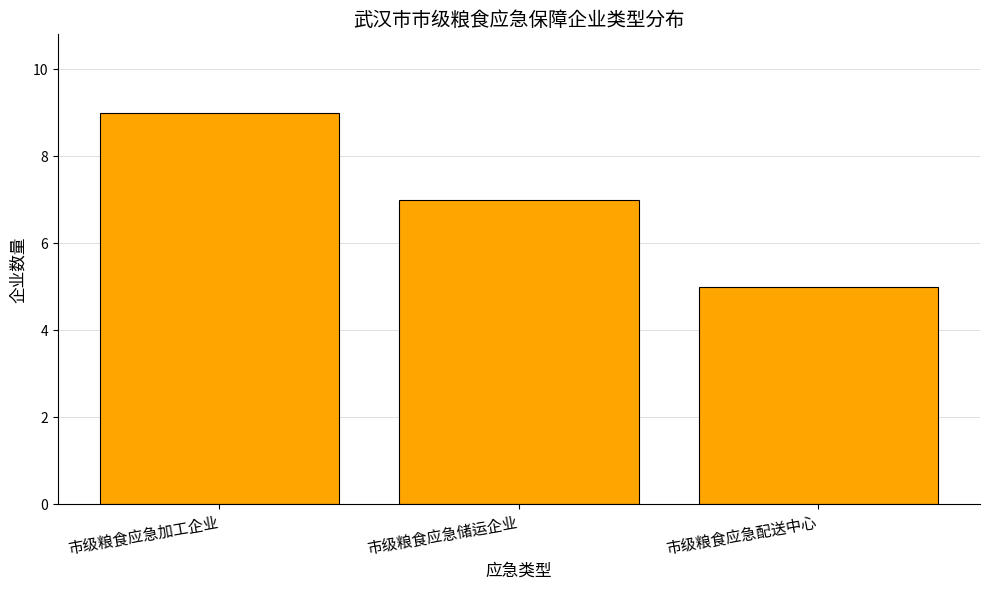

Between 市级粮食应急加工企业 and 市级粮食应急配送中心, which is larger?

市级粮食应急加工企业